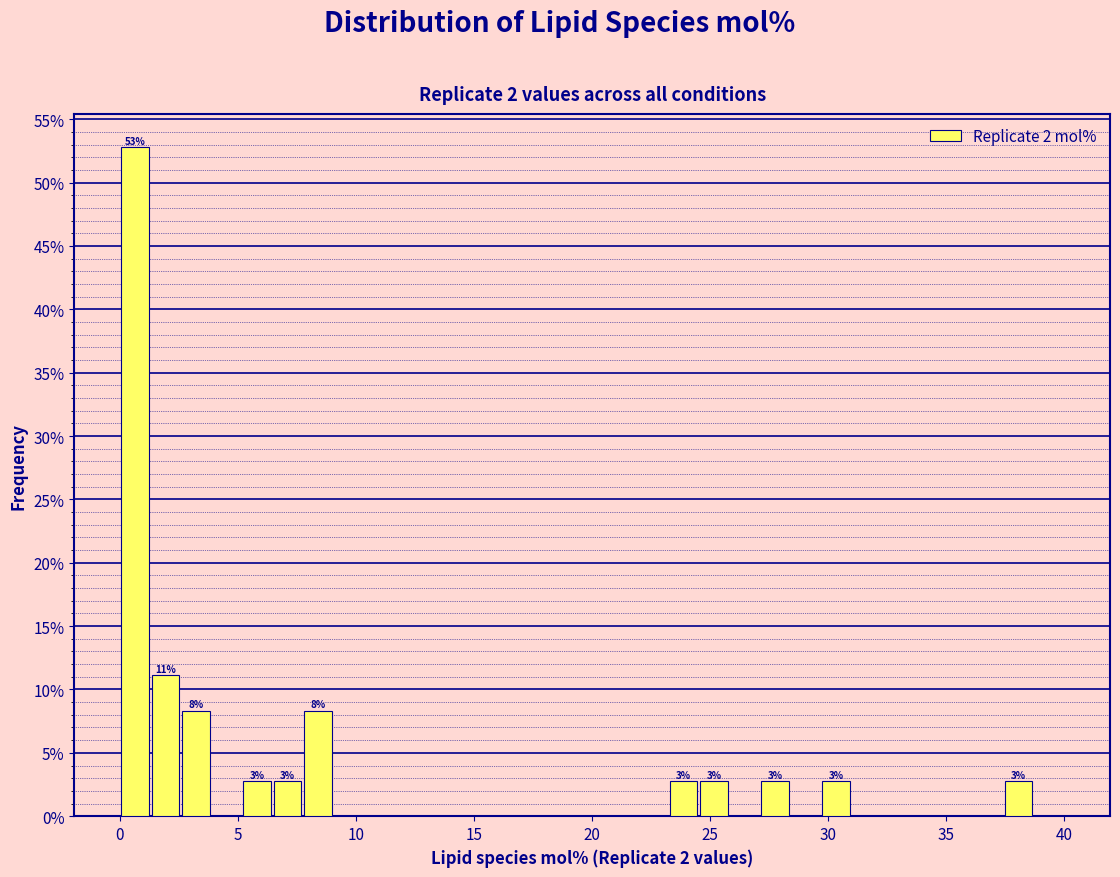

Read against the x-axis, roughly where is the centre of the tallest bar?

0.5